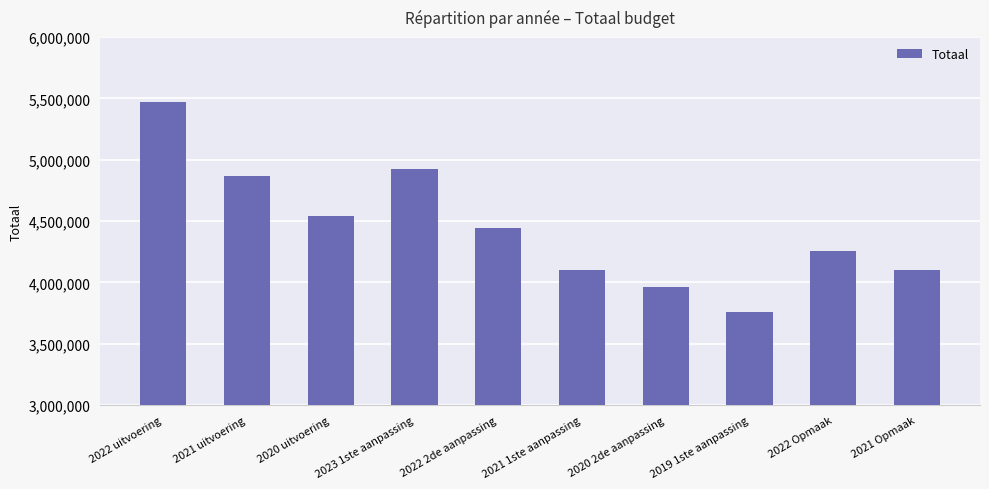

What is the difference between the maximum and minimum values?

1710725